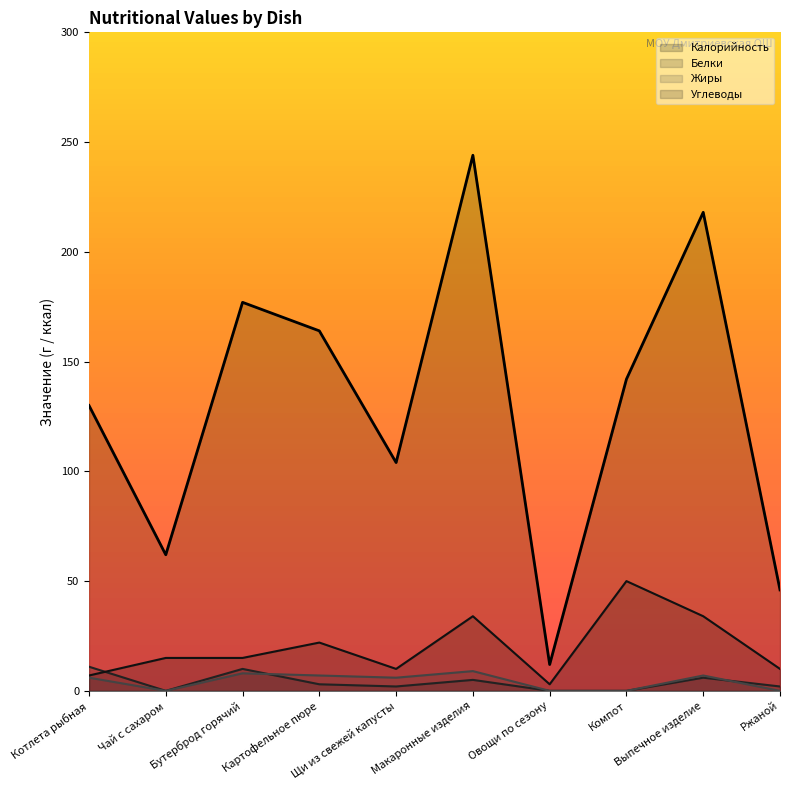

Which series has the largest range (max minus min)?

Калорийность